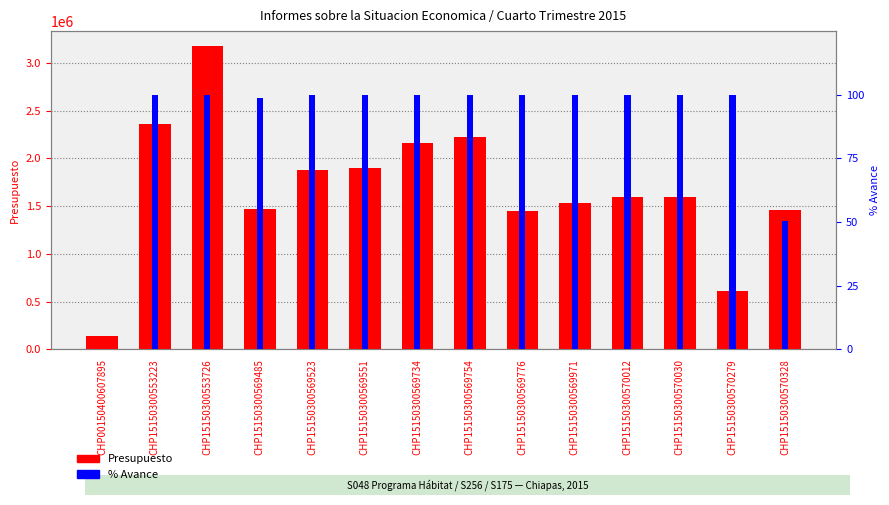

Where is % Avance nearest to the value 50?

CHP15150300570328